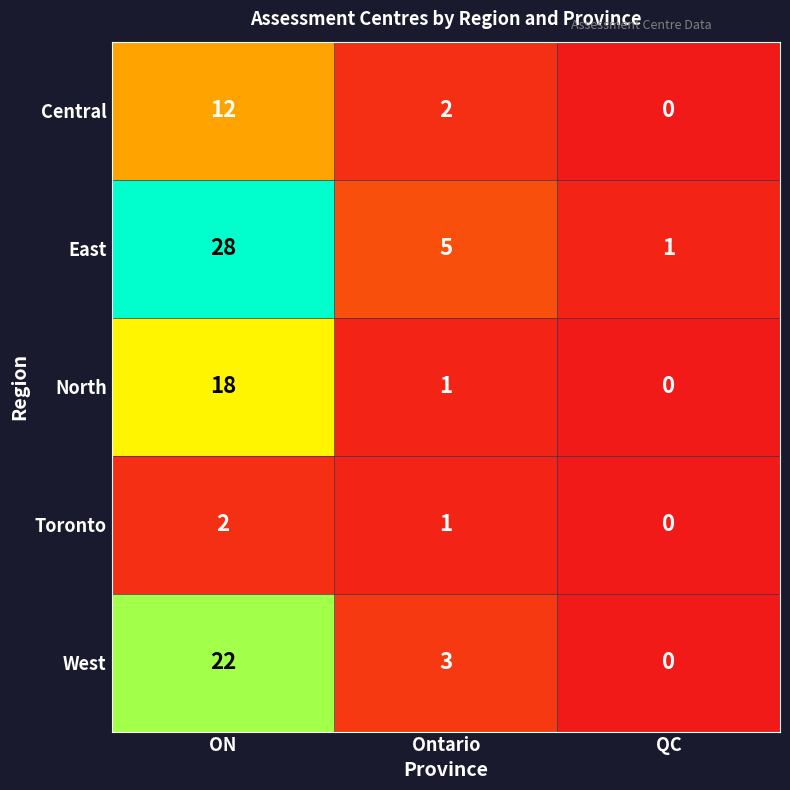

How many distinct data groups are displayed?

5